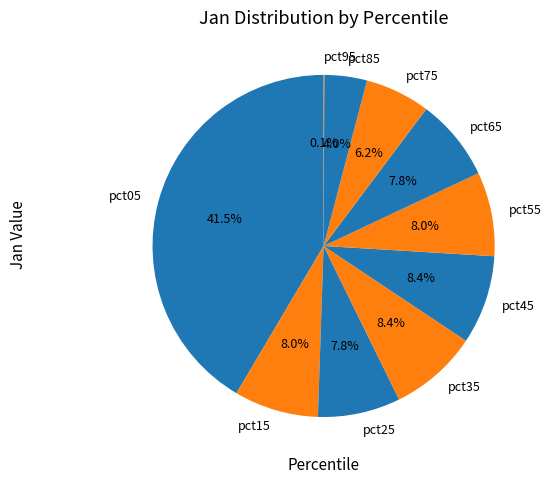

Which has a higher value, pct85 or pct45?

pct45